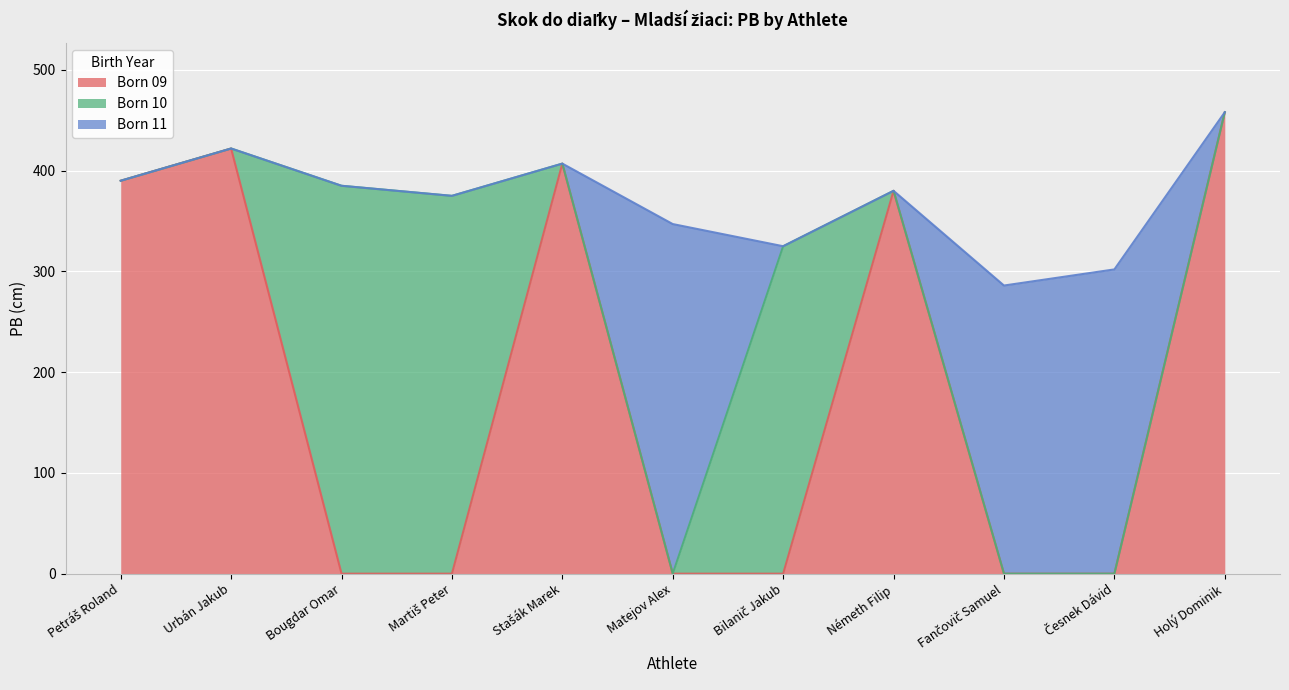

The value at Česnek Dávid is 449. True or false?

False